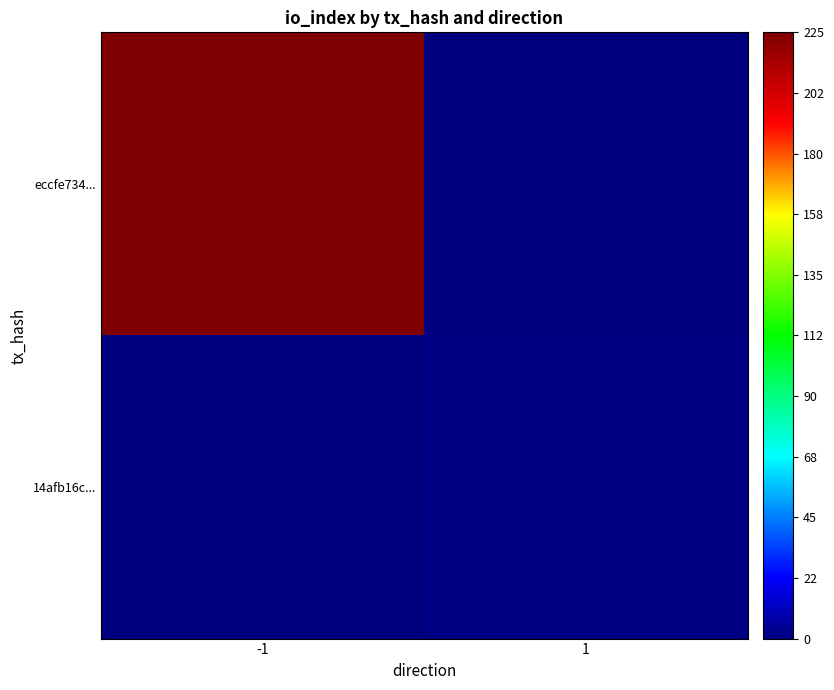

Which series has the widest spread of values?

eccfe734...